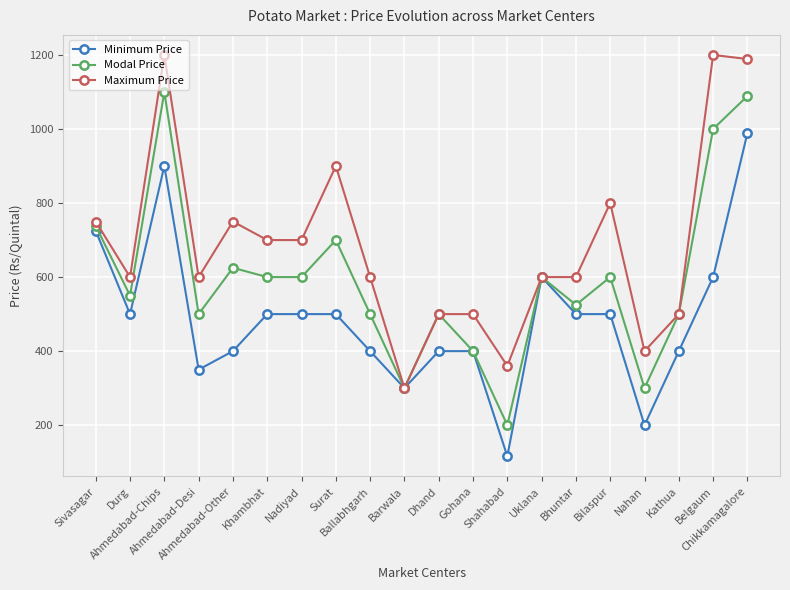

What is the value of the Modal Price point at the 7th from the left?

600